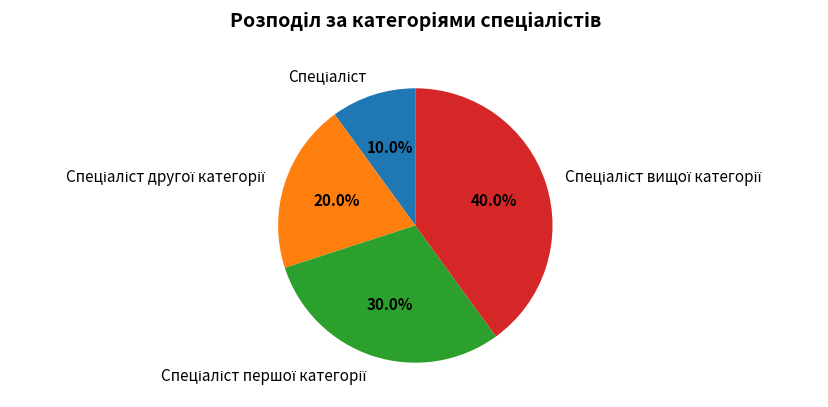

Is there any slice that represents more than half of the pie?

No